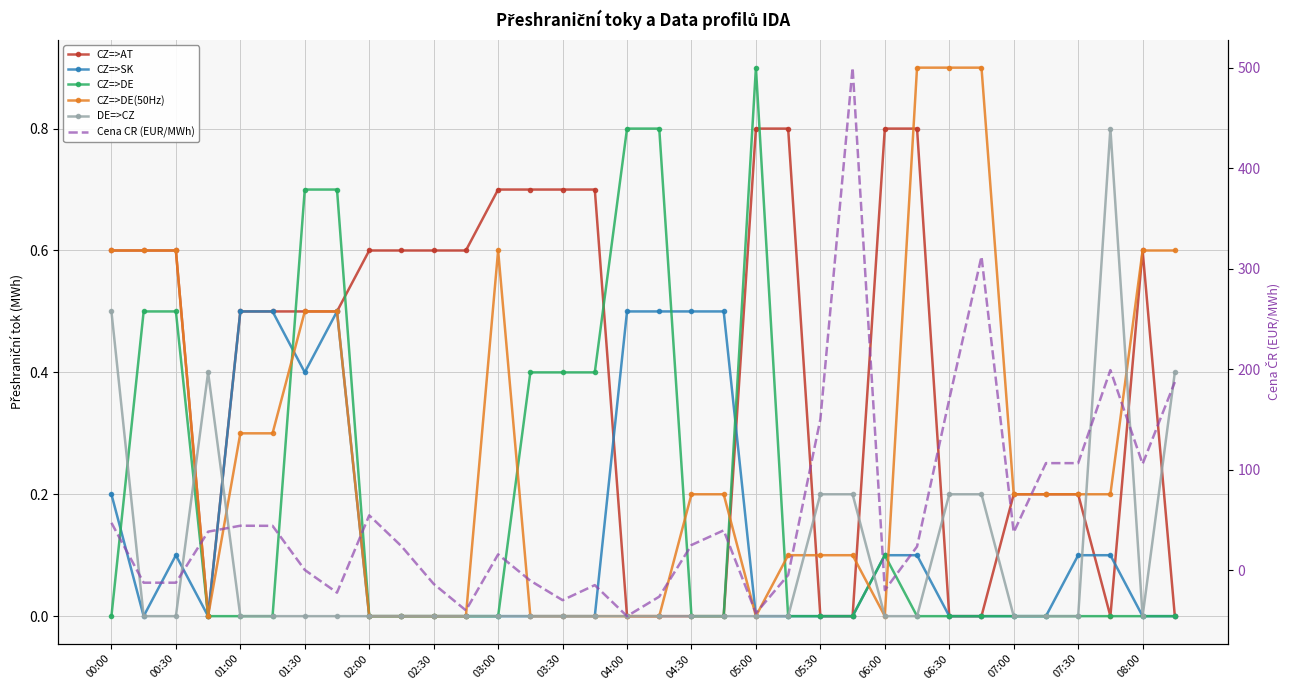

At which label does DE=>CZ reach its minimum?

00:30